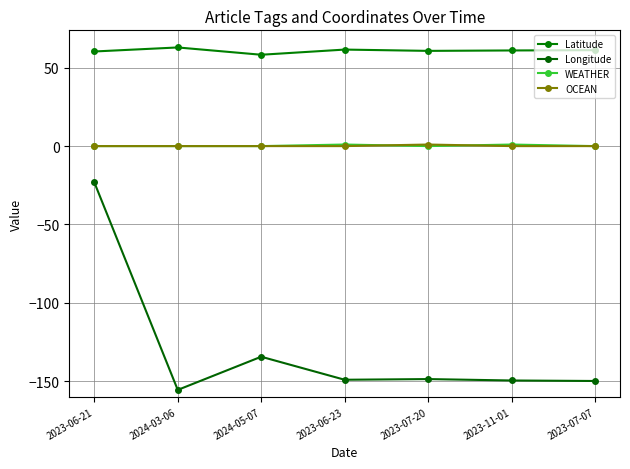

How many lines are shown in the chart?

4